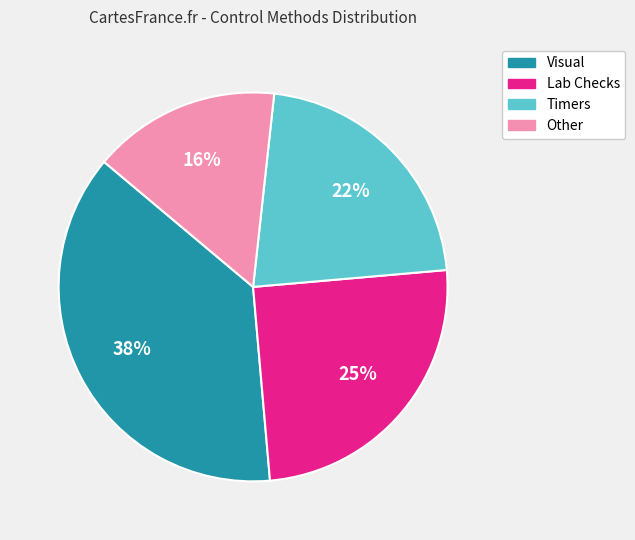

What is the smallest slice in the pie chart?

Other